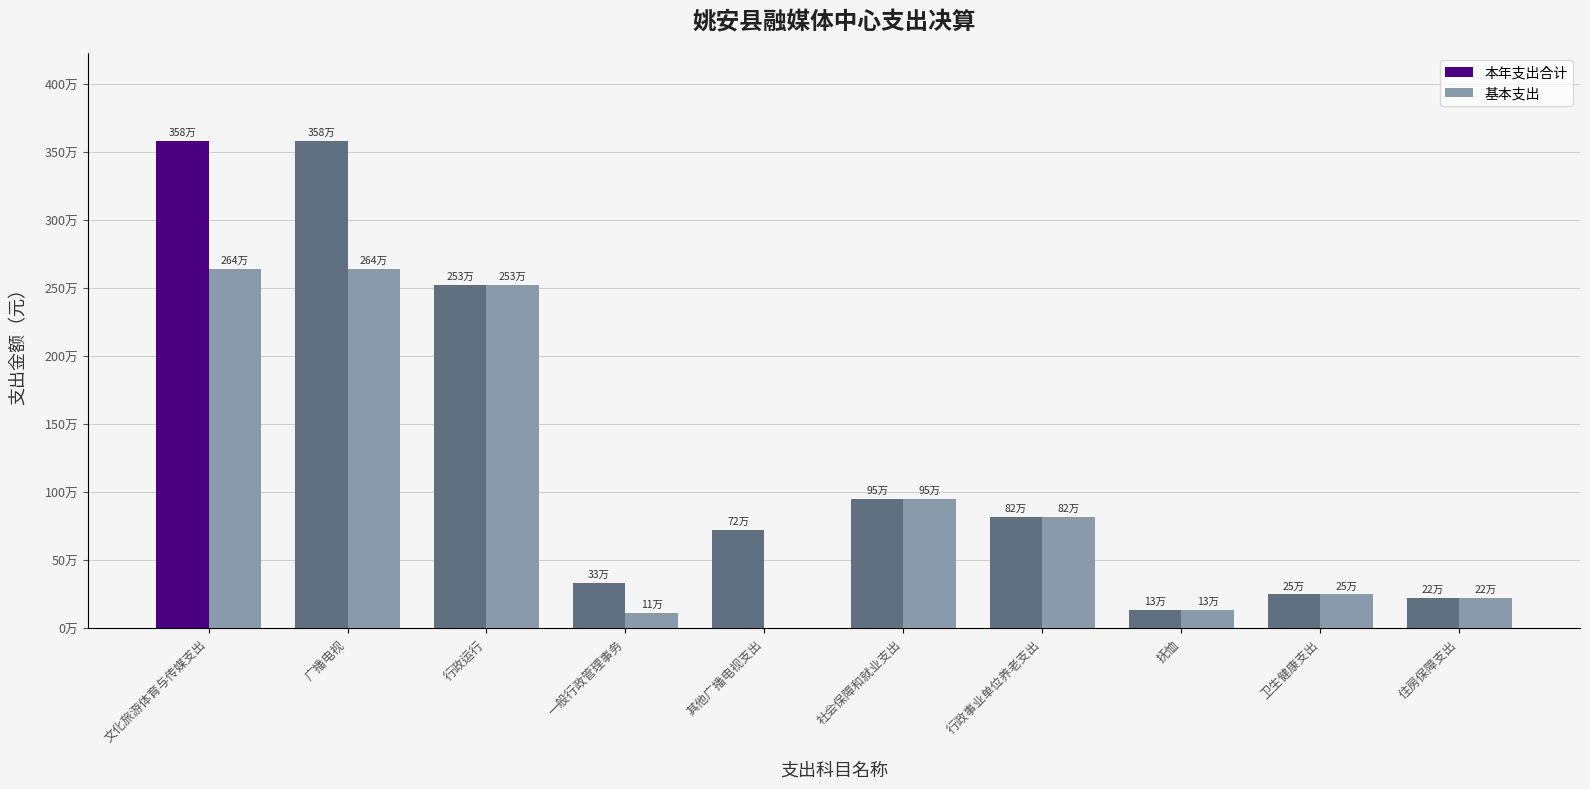

At which label does 本年支出合计 first exceed 816970?

文化旅游体育与传媒支出